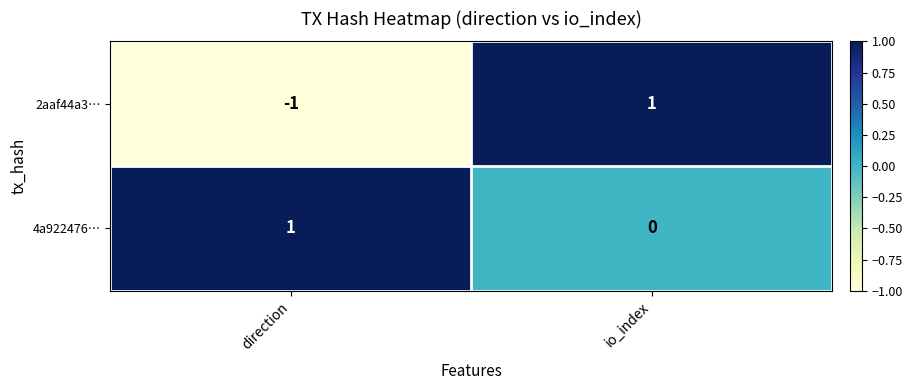

Which category has the lowest value in the 2aaf44a3… series?

direction